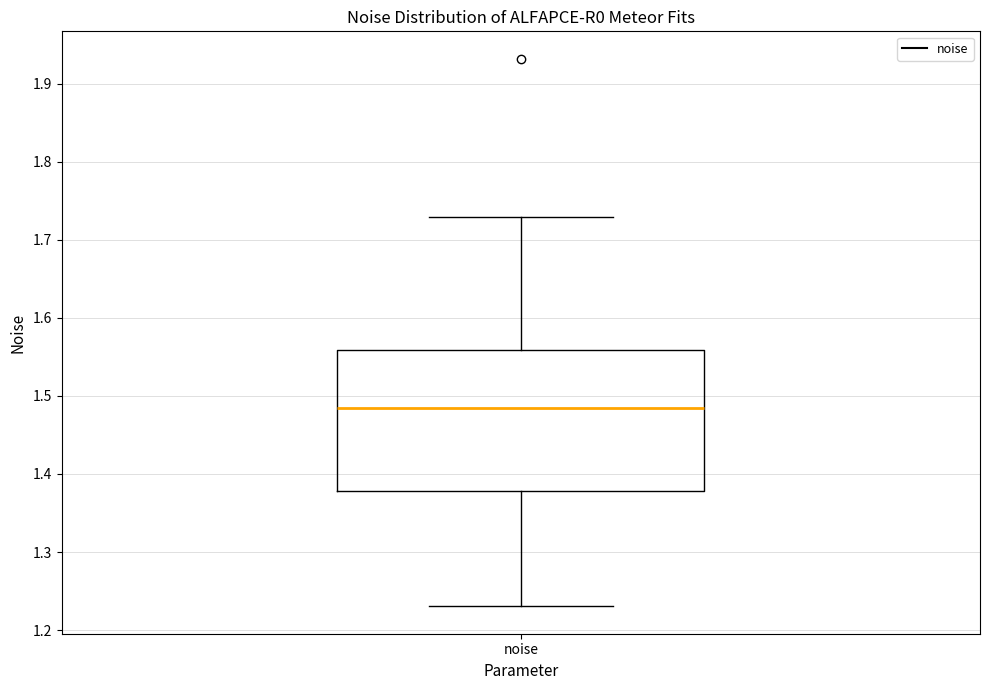

Where does the lower whisker of the box for noise end on the y-axis? The values are not printed on the chart, so give them approximately, as read against the axis.

1.23